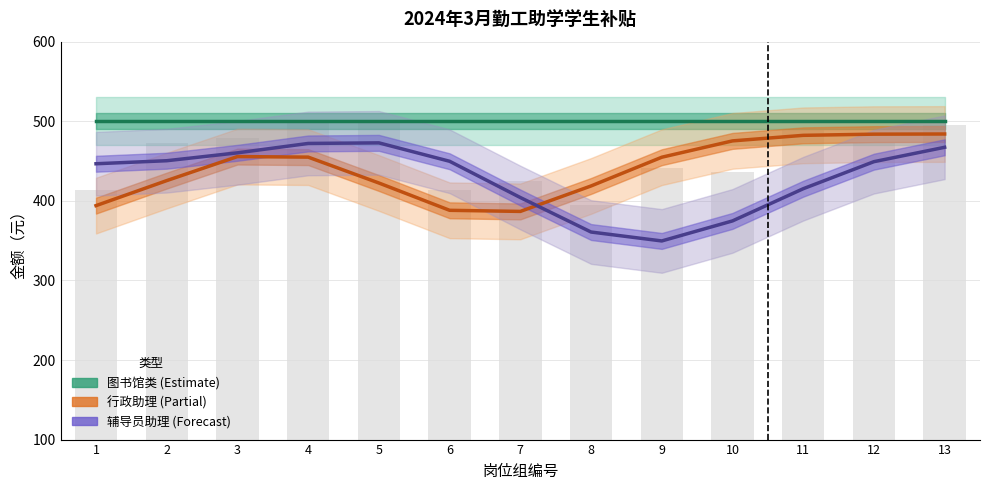

How many data points in 辅导员助理 (Forecast) are above 449?

7